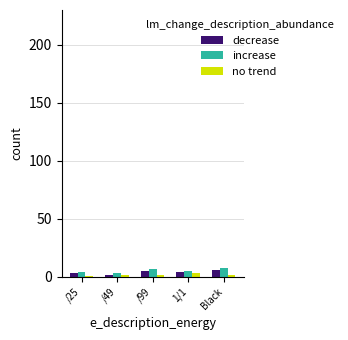

The increase series shows 7 at /99. True or false?

True